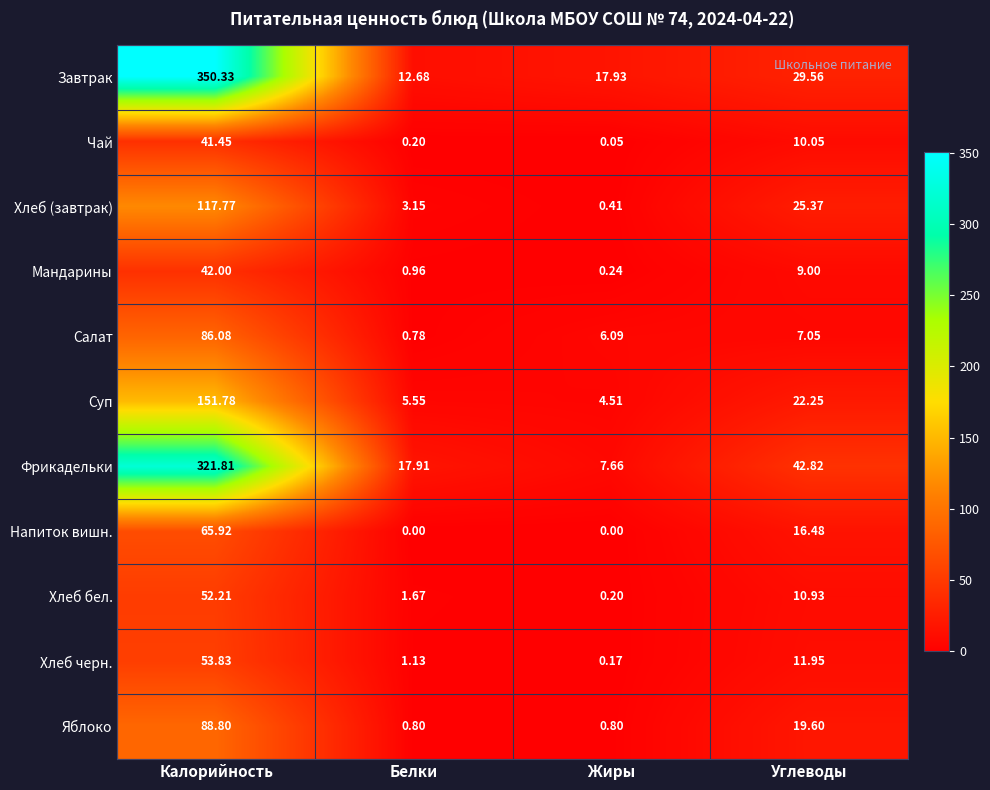

At Белки, list the series in order from smallest to largest.

Напиток вишн., Чай, Салат, Яблоко, Мандарины, Хлеб черн., Хлеб бел., Хлеб (завтрак), Суп, Завтрак, Фрикадельки